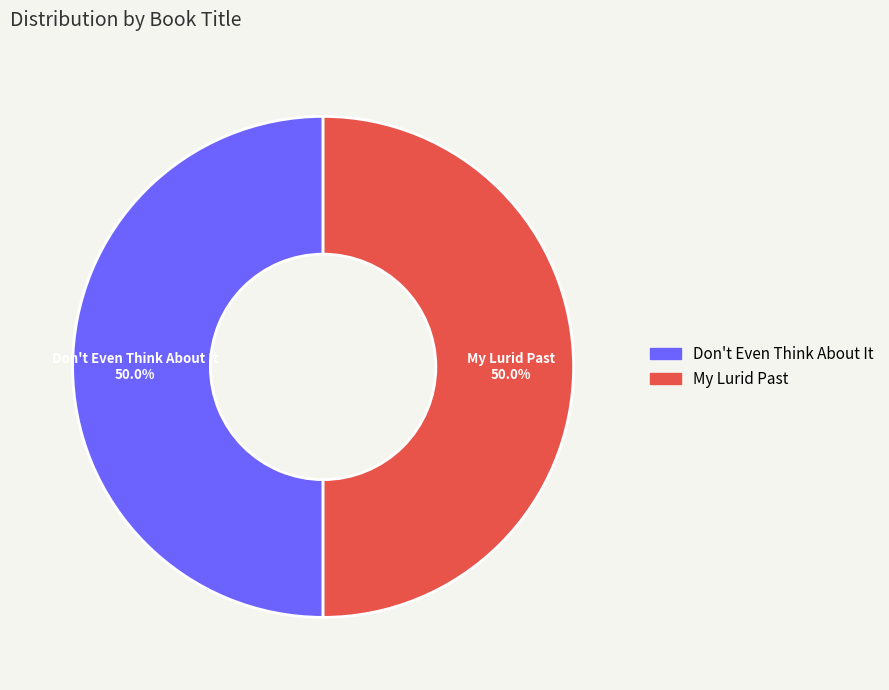

To the nearest percent, what percentage of the pie is Don't Even Think About It?

50%